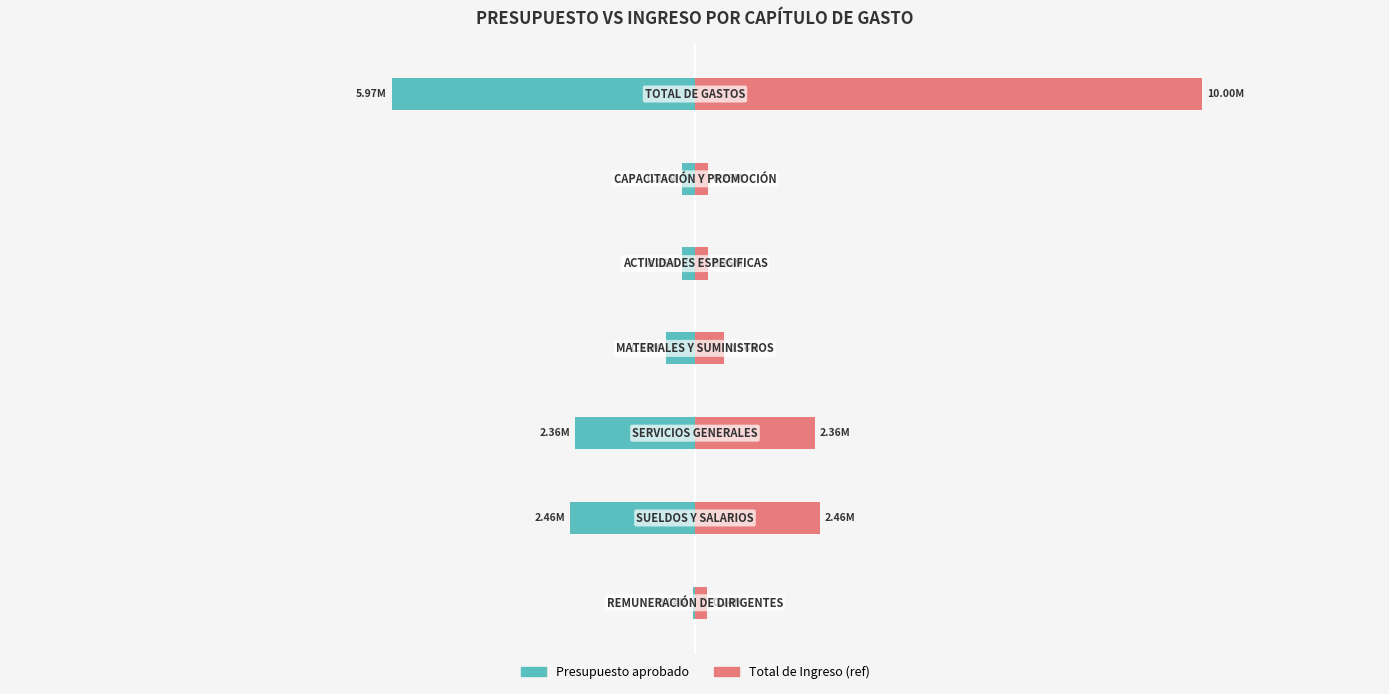

Read the Presupuesto aprobado value at 1.

-2463117.9